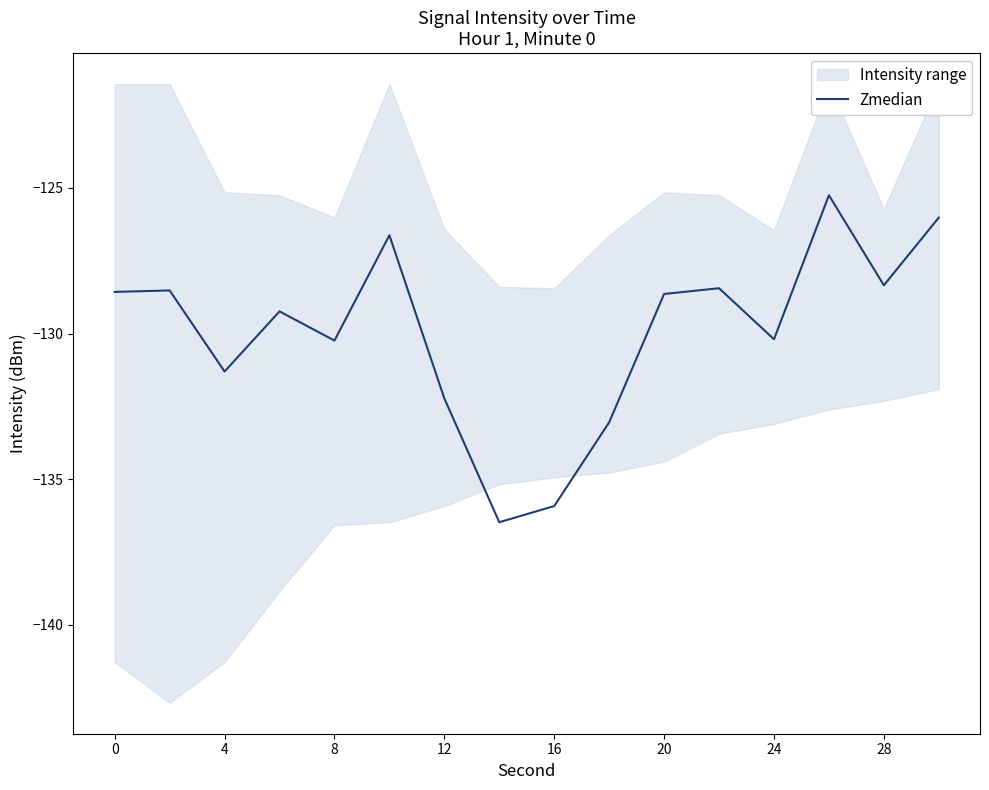

Reading left to right, list all the values displayed in this chart.

-128.6	-128.5	-131.3	-129.2	-130.2	-126.6	-132.2	-136.5	-135.9	-133.0	-128.6	-128.4	-130.2	-125.3	-128.3	-126.0